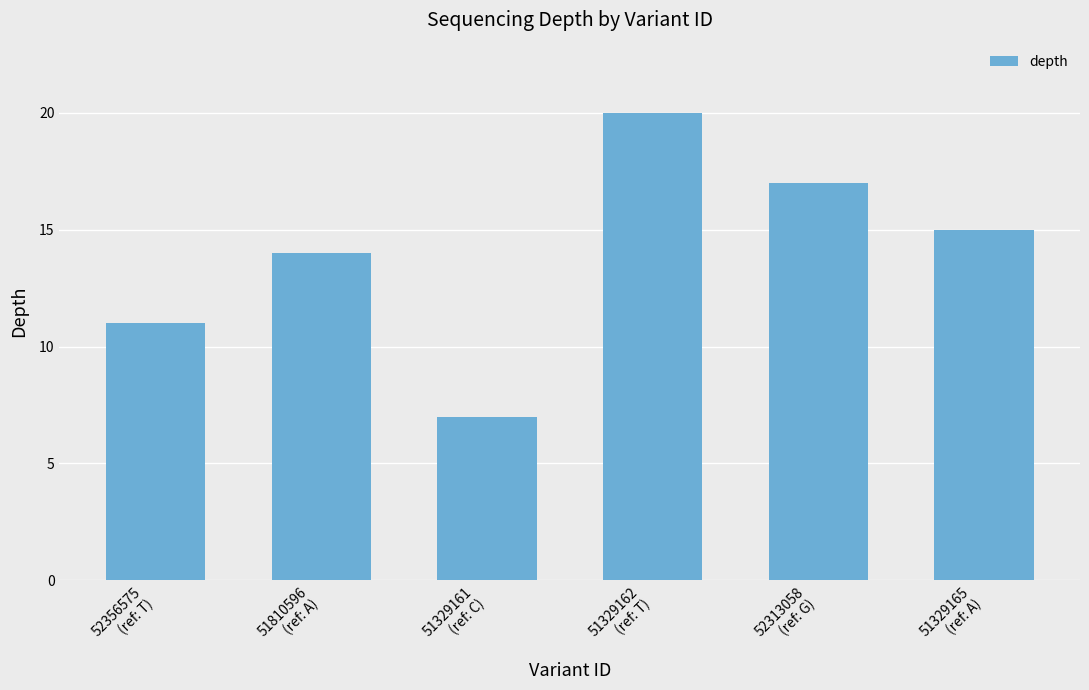

What is the label of the 2nd bar from the left?

51810596
(ref: A)